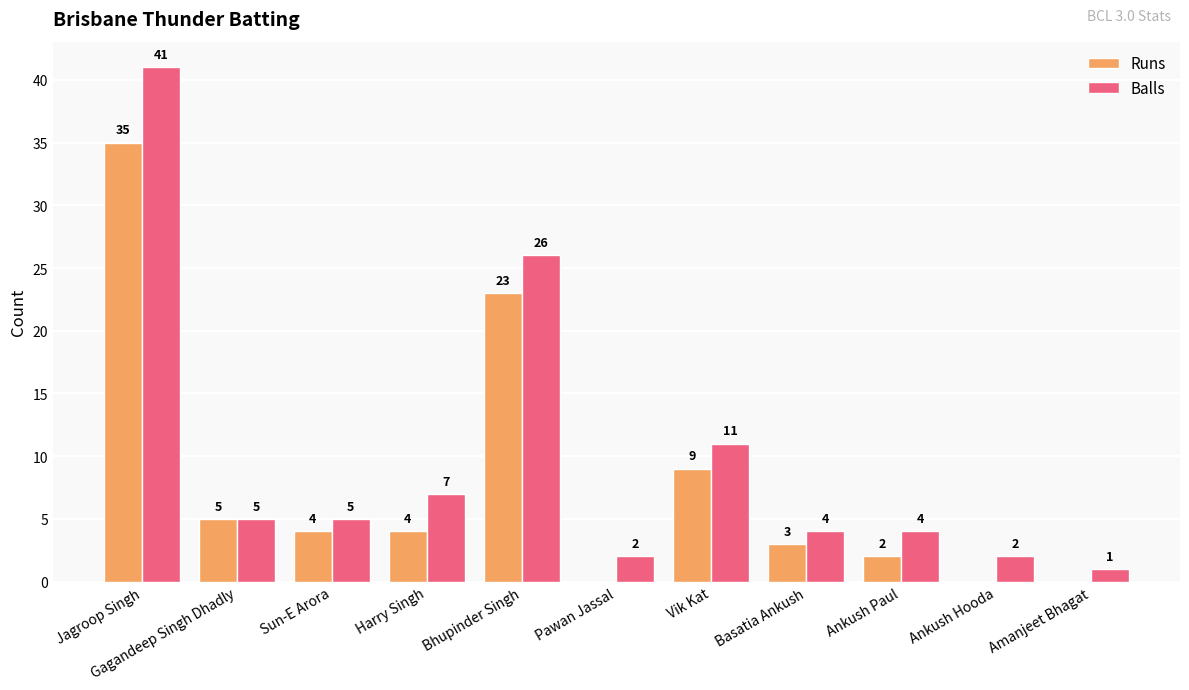

At which category is the sum across all series the highest?

Jagroop Singh